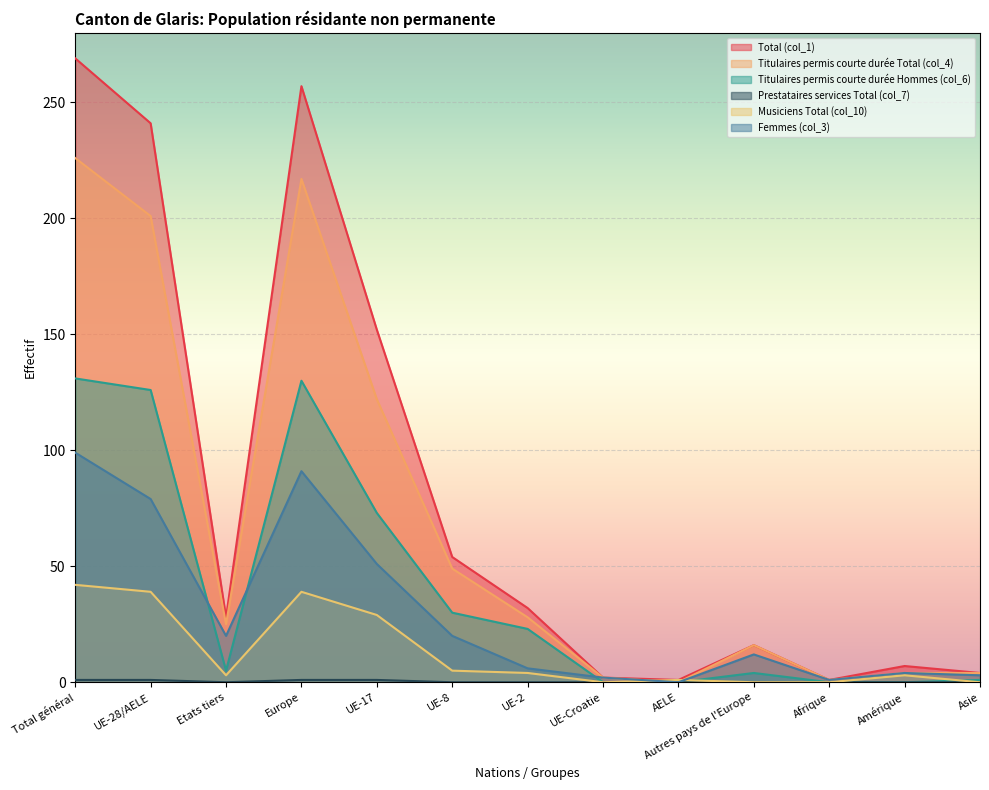

At how many categories does at least one series exceed 116?

4